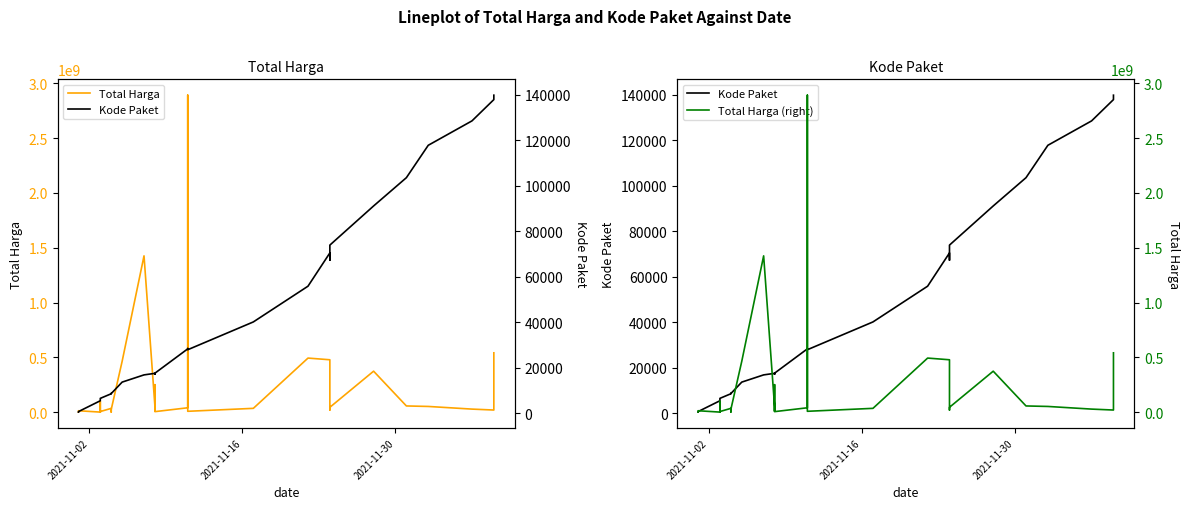

Reading left to right, transcribe all the data shown in this chart.

Total Harga: 333600	12453900	78000	98772570	2772000	265000	4672200	182000	8742500	5129000	34000000	32441200	577875	23653000	464002100	1425867900	49730040	9180000	15513960	250350000	4350000	39440000	2892122000	7401240	34292000	493000000	477600000	19175000	43859200	373404000	56152800	51601000	27412000	18900000	541071000
Kode Paket: 464	675	5449	5997	6214	6246	6300	6350	6397	6503	8530	8646	8668	8601	13652	16823	17509	17272	17283	17238	17580	28271	28425	27891	40112	55826	70453	67279	73894	91101	103541	117783	128516	137876	139817
Total Harga (right): 333600	12453900	78000	98772570	2772000	265000	4672200	182000	8742500	5129000	34000000	32441200	577875	23653000	464002100	1425867900	49730040	9180000	15513960	250350000	4350000	39440000	2892122000	7401240	34292000	493000000	477600000	19175000	43859200	373404000	56152800	51601000	27412000	18900000	541071000